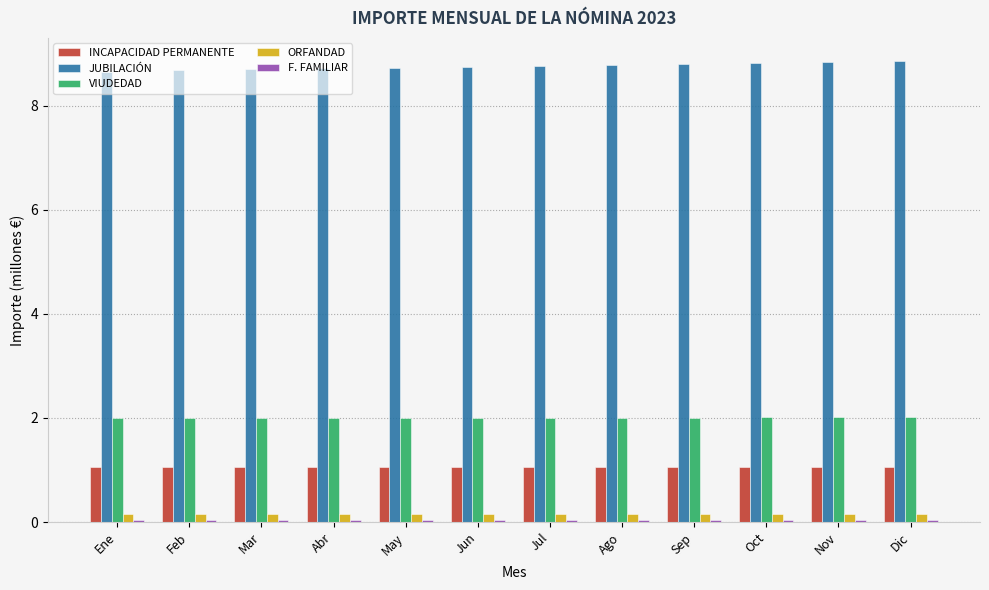

Are the bars horizontal?

No